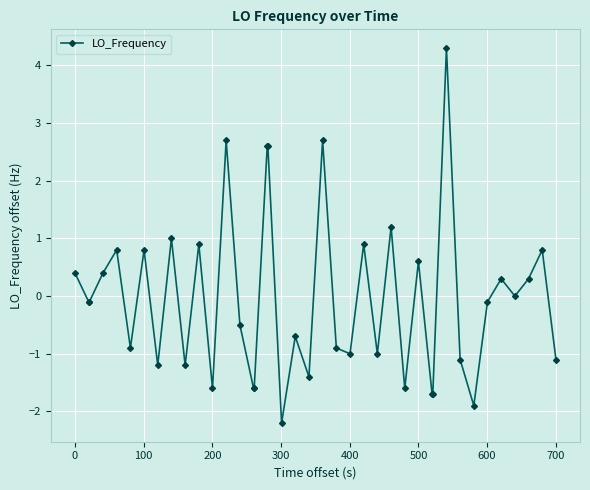

What is the greatest value displayed?

4.3